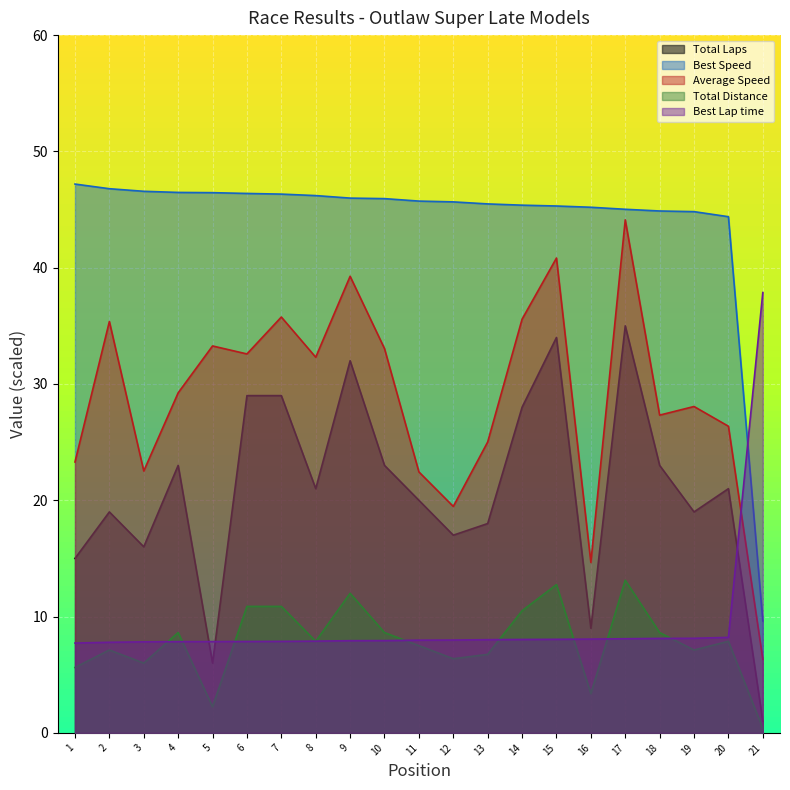

Which series has the largest total across all categories?

Best Speed